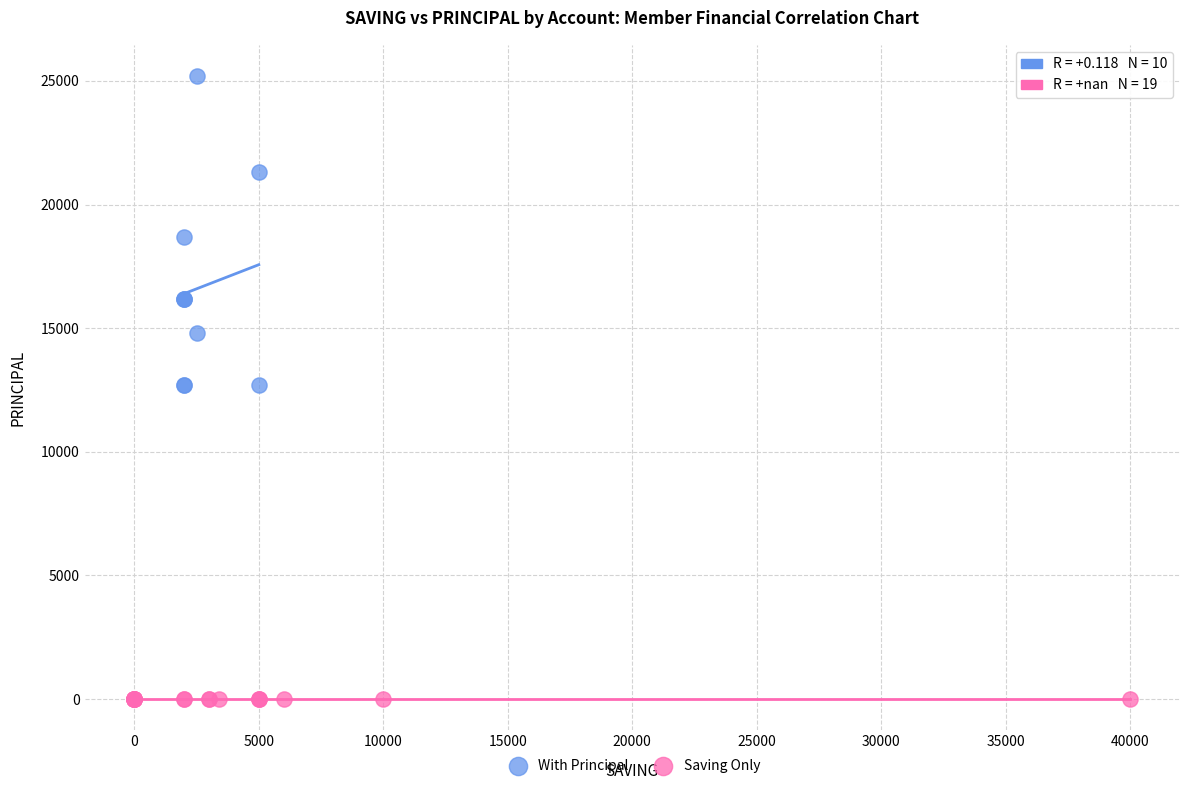

Which series reaches the minimum Y coordinate?

Saving Only